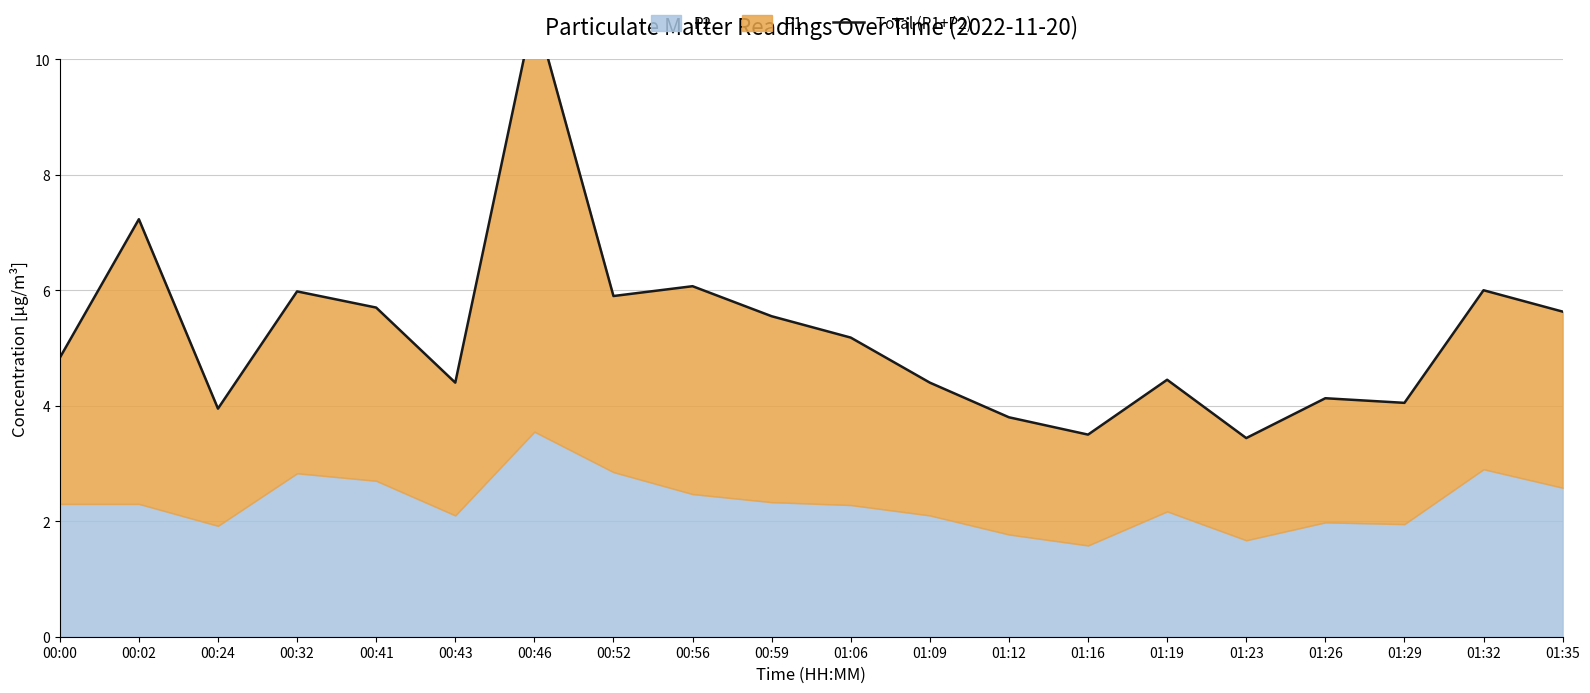

What is the maximum value shown in the chart?

10.9